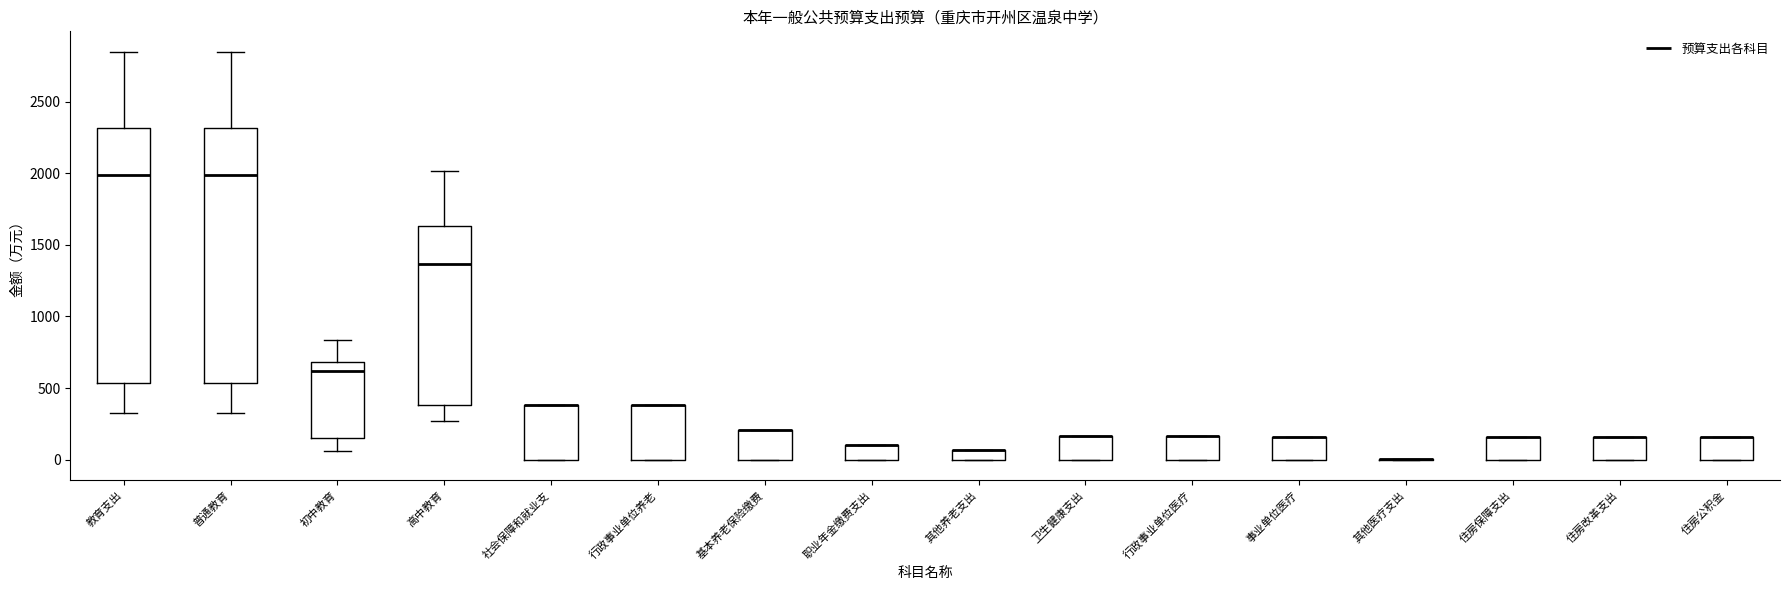

Where is the lower edge of the box for 其他养老支出 on the y-axis? The values are not printed on the chart, so give them approximately, as read against the axis.

0